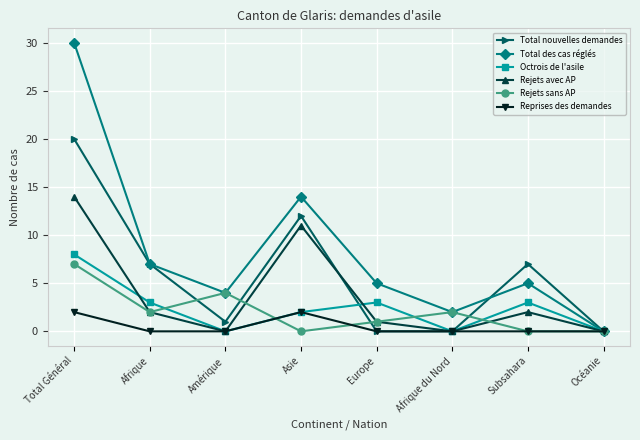

How many series are shown in this chart?

6